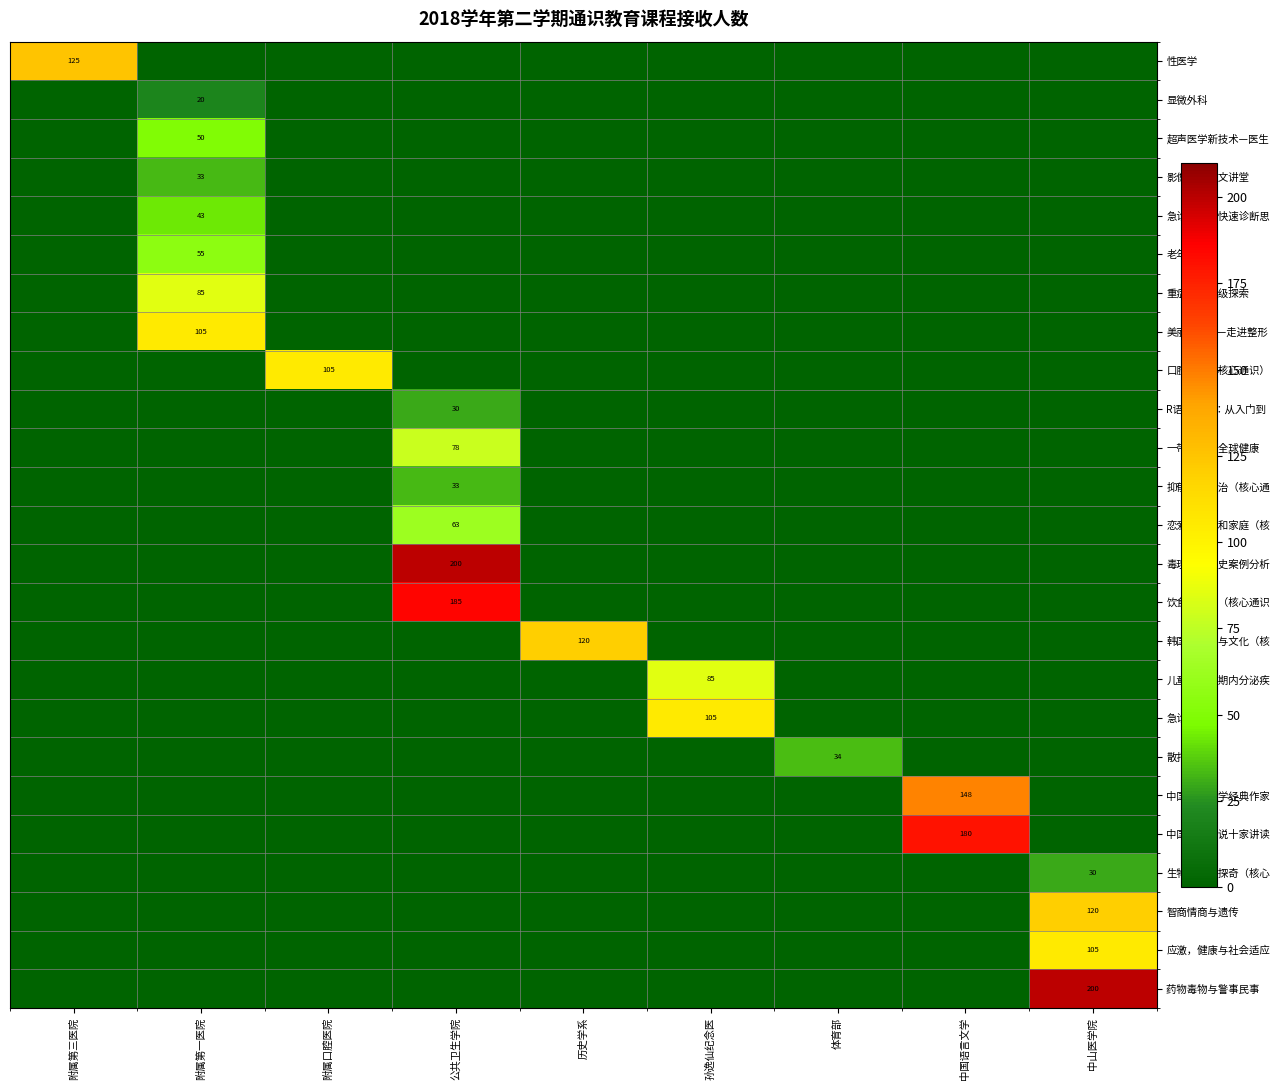

The 影像医学人文讲堂 series shows 33 at 附属第一医院. True or false?

True